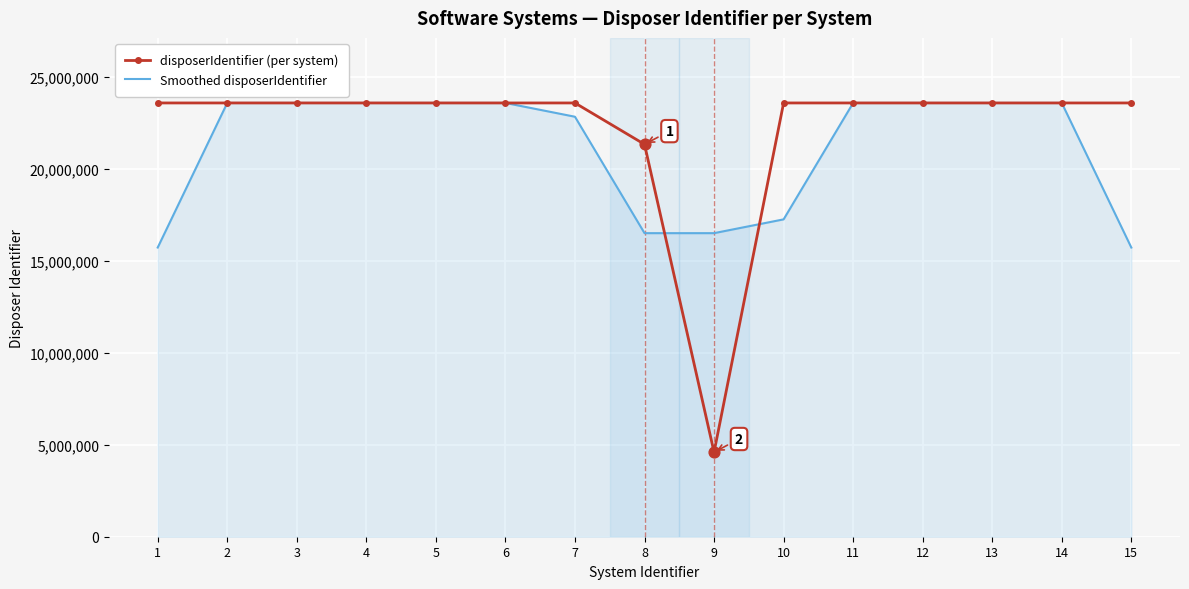

Which series has the largest range (max minus min)?

disposerIdentifier (per system)